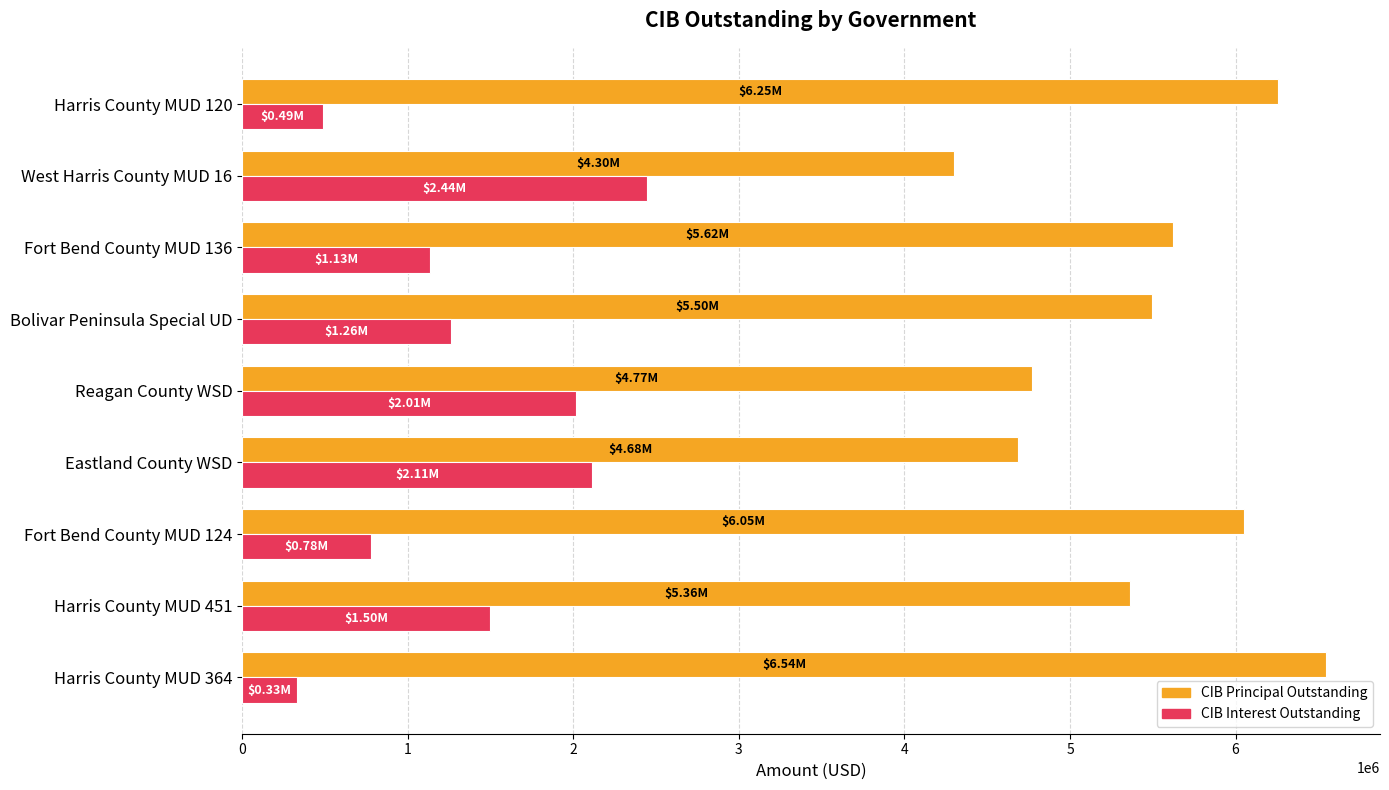

What is the total value across all series at Bolivar Peninsula Special UD?

6757397.5